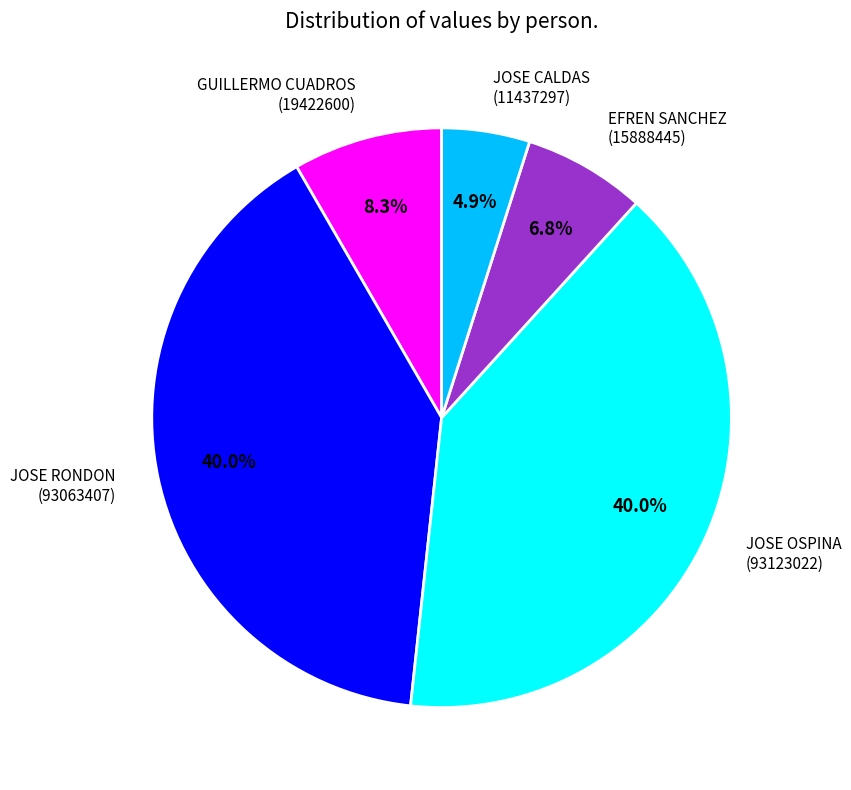

How many segments does this pie chart have?

5